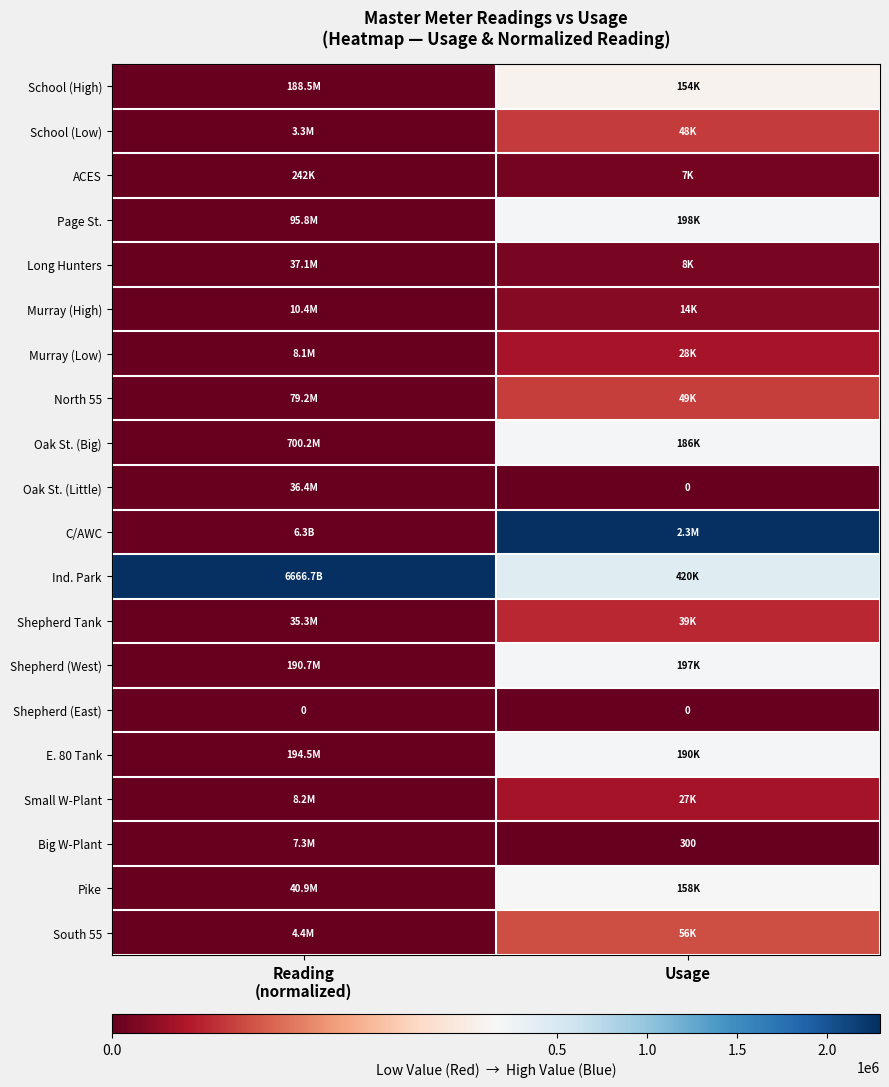

What is the spread (max minus min) of values at Reading
(normalized)?

2295000.0